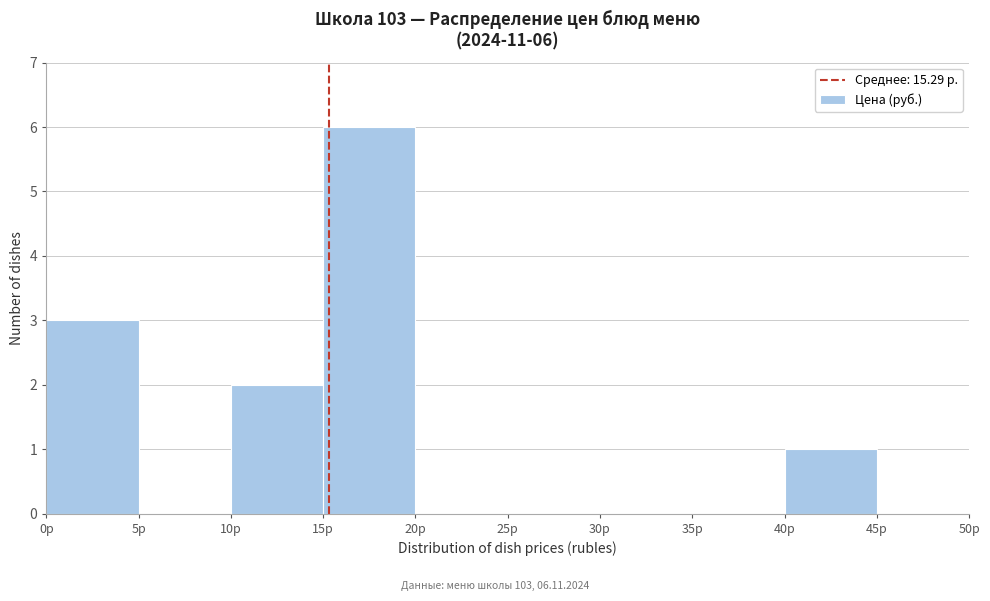

Over which range of the x-axis is the bar tallest?

15 to 20